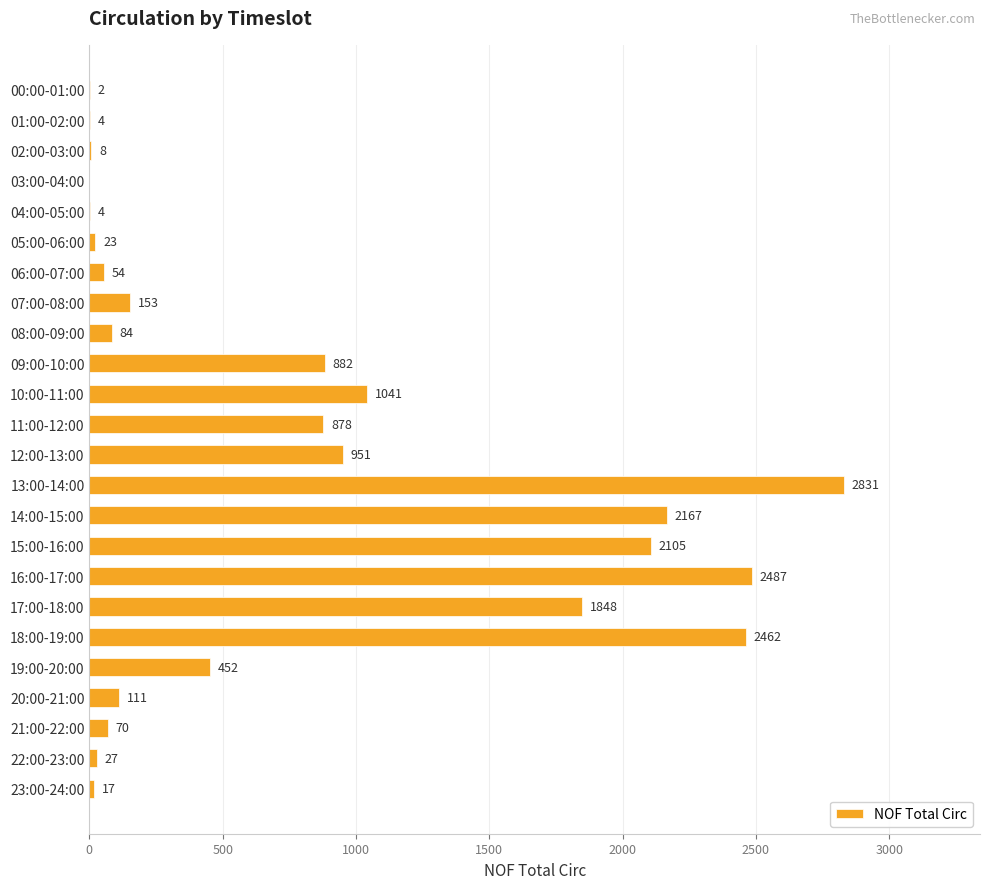

What is the sum of all values?

18661